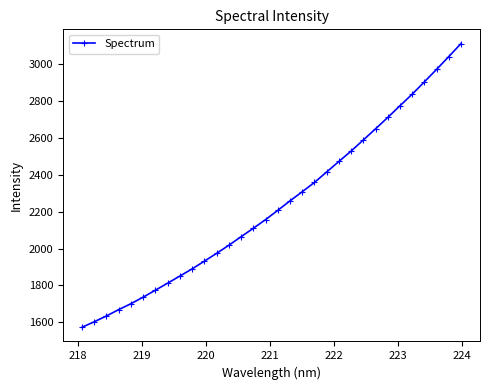

What is the minimum value shown in the chart?

1573.0